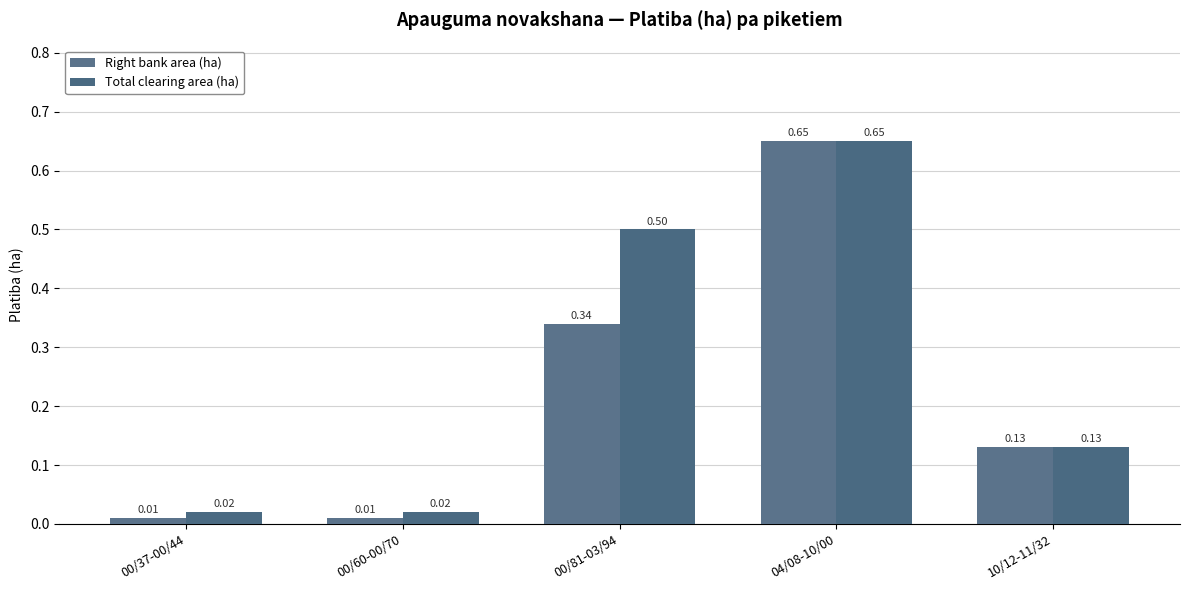

Which label corresponds to the smallest value in the chart?

00/37-00/44